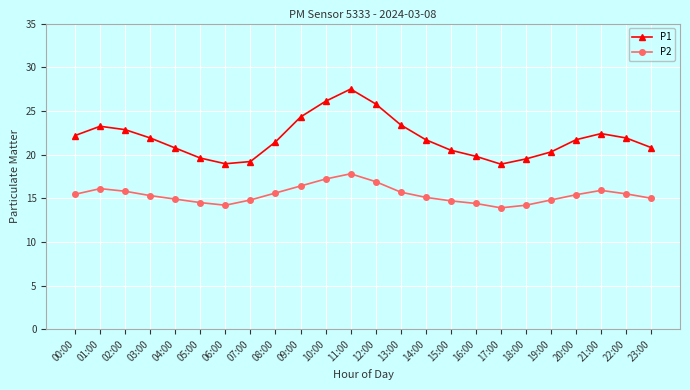

True or false: P1 and P2 intersect in this chart.

False